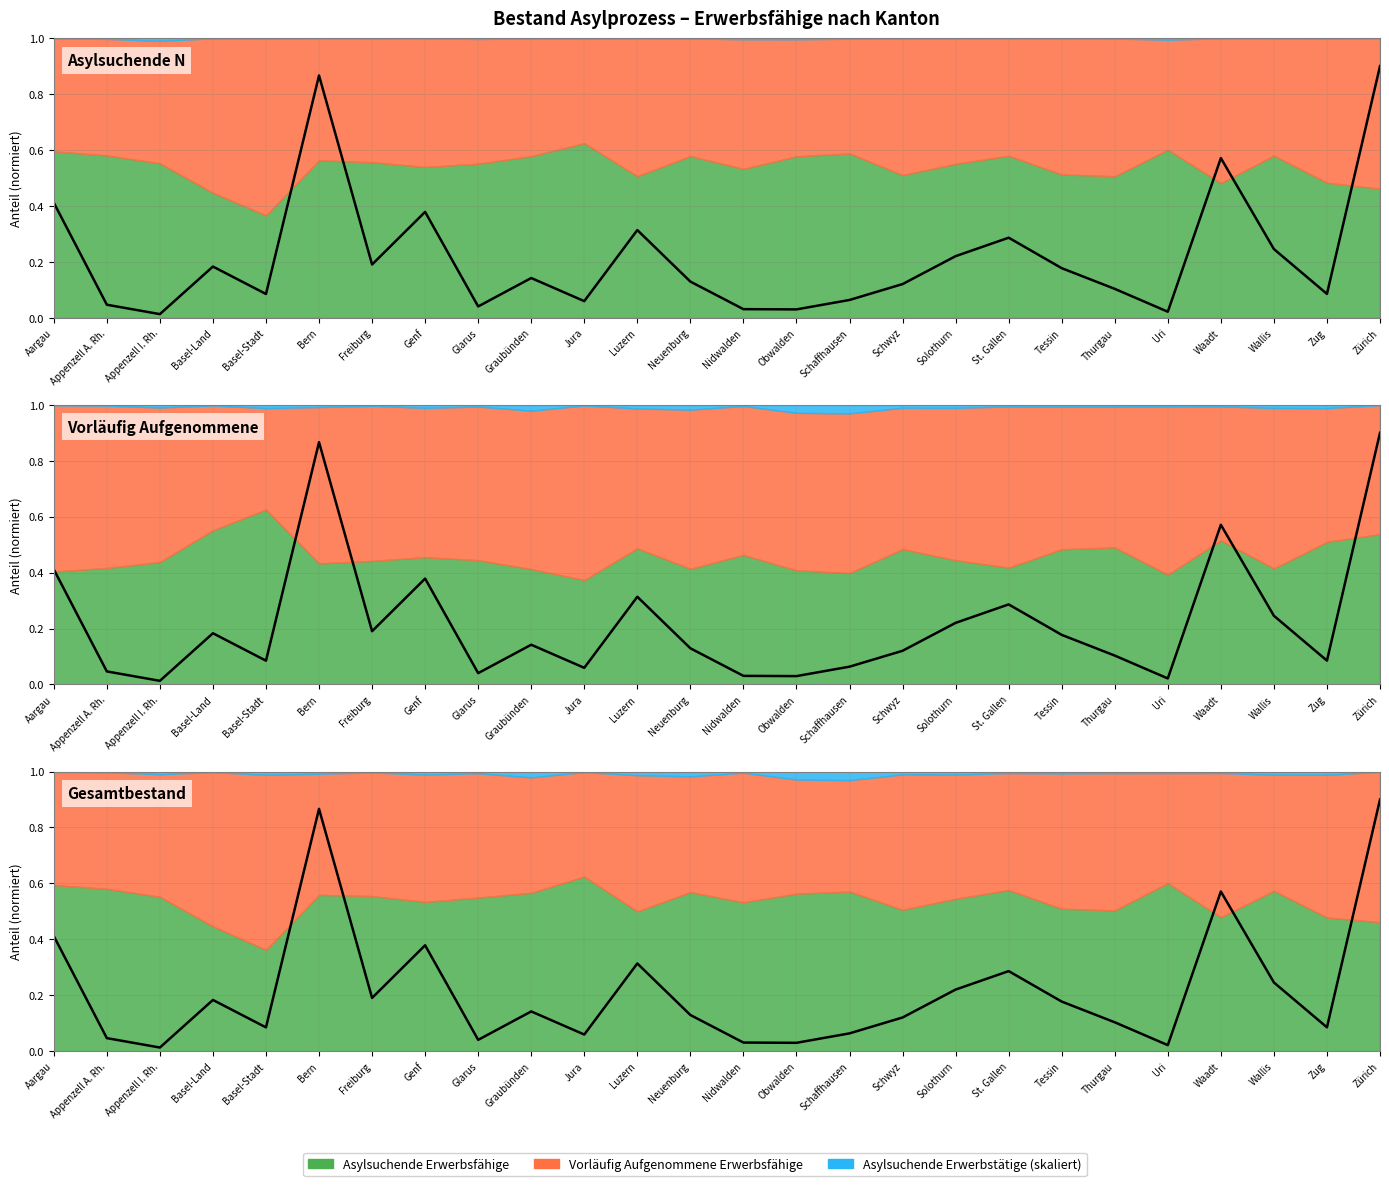

Between Graubünden and Jura, which series saw the biggest shift?

Asylsuchende Erwerbsfähige